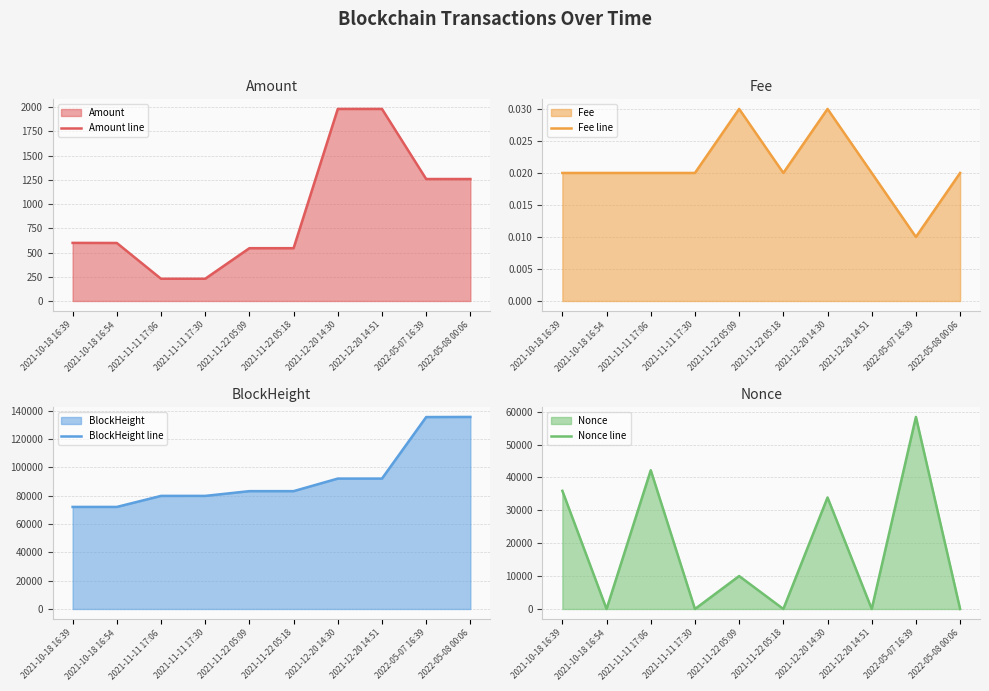

Does the chart display data point markers on the line(s)?

No